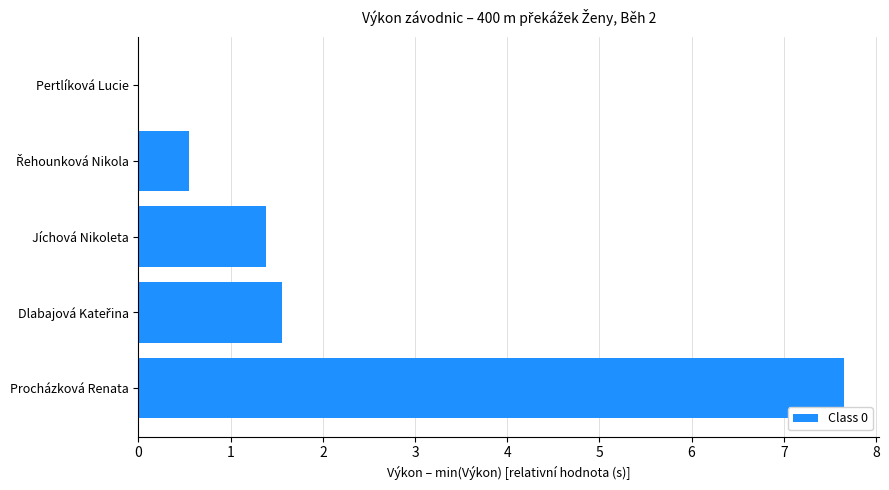

What value does the data have at Procházková Renata?

7.7